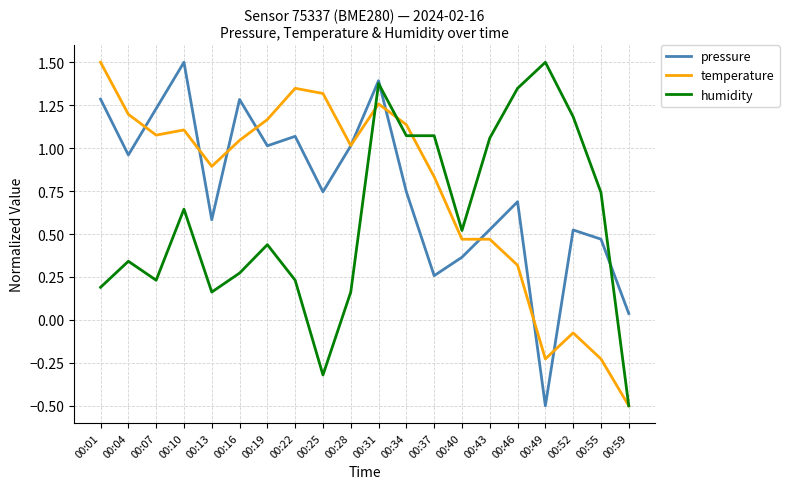

At which category is the sum across all series the highest?

00:31